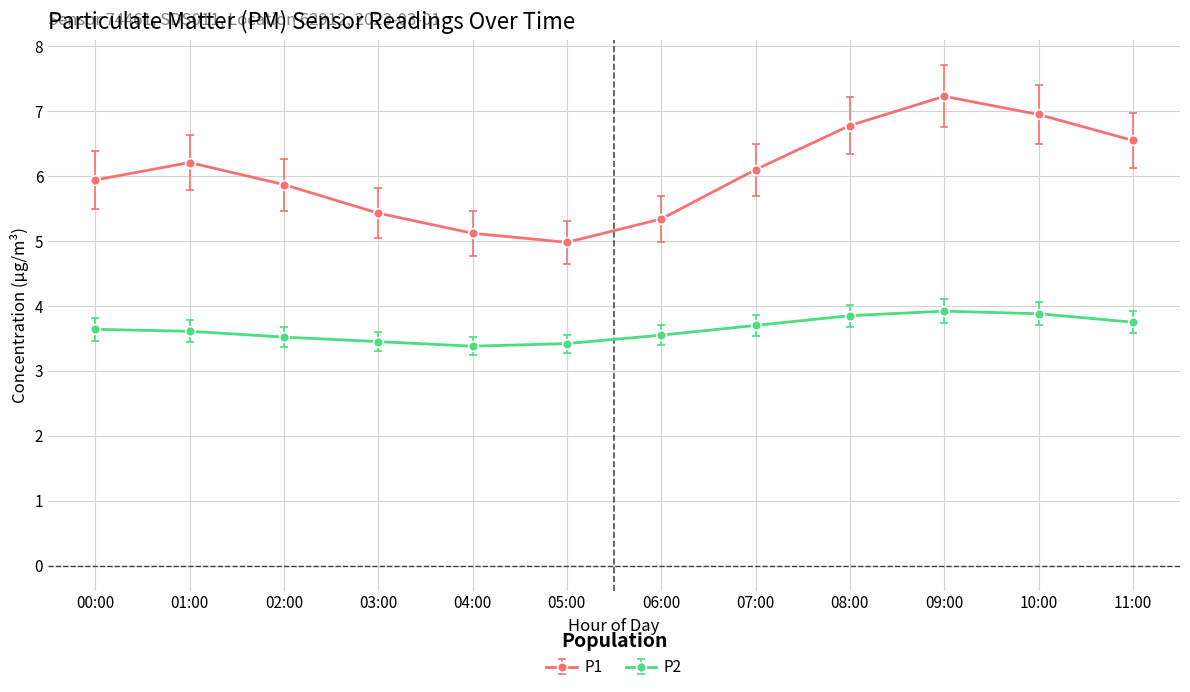

Where is the first local minimum for P1?

05:00